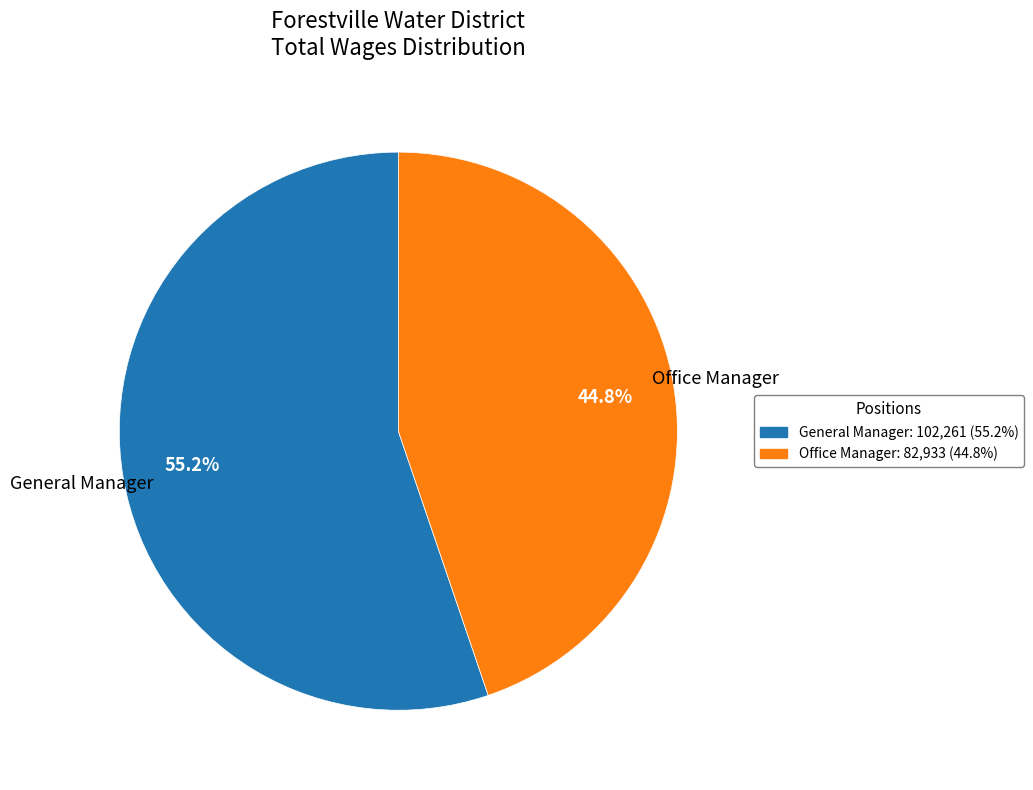

Which category has the smallest portion of the pie?

Office Manager